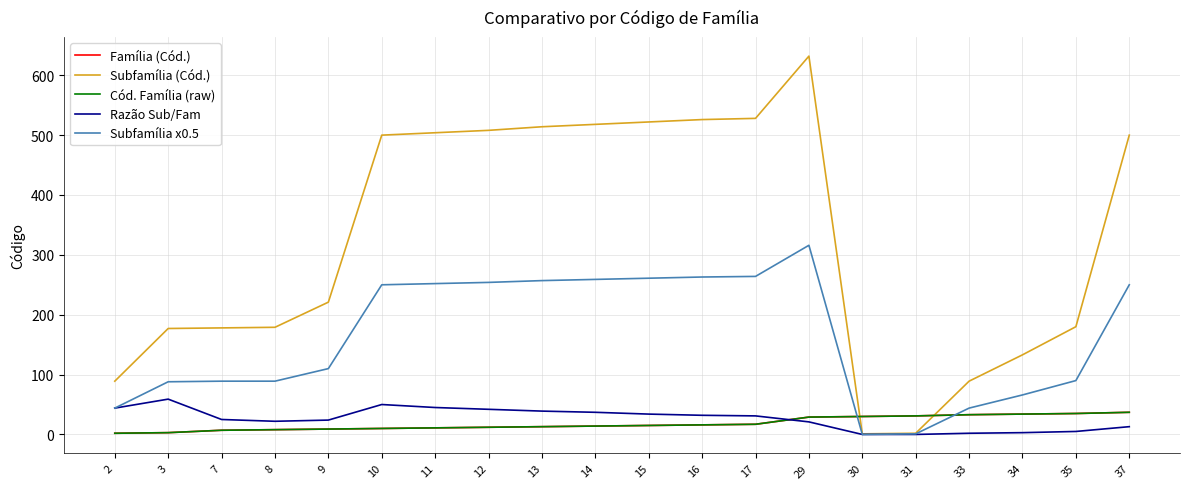

Does the chart have visible grid lines?

Yes